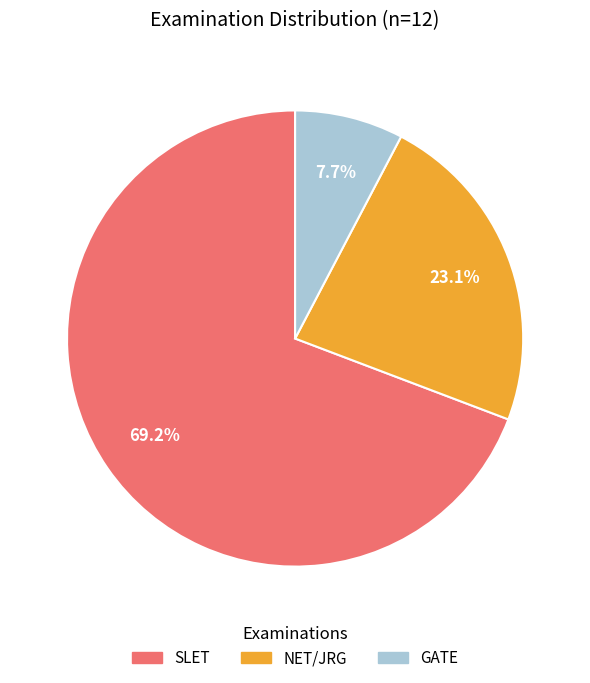

Which slice is the largest?

SLET